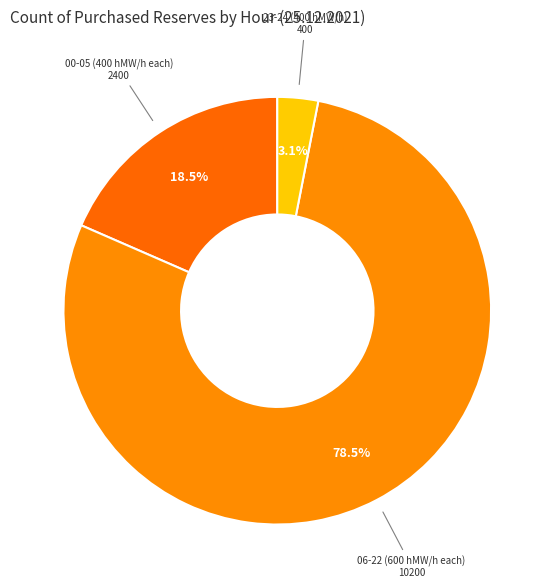

How many segments does this pie chart have?

3